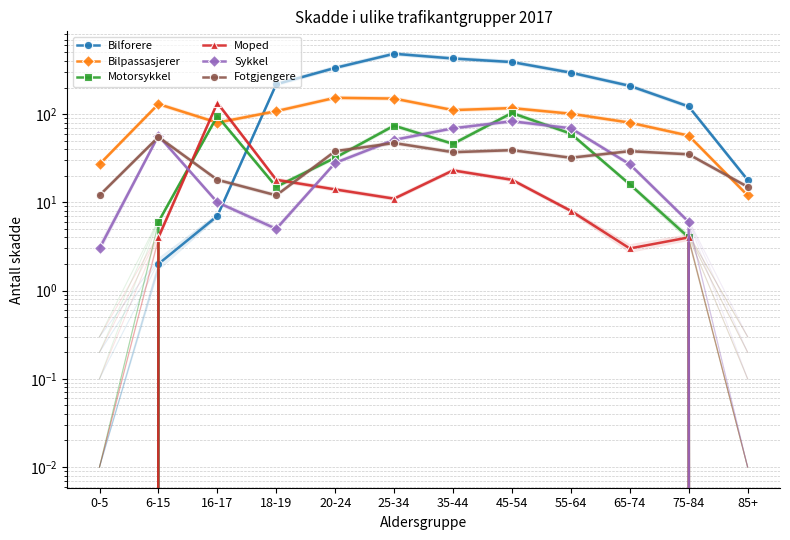

What value does the Sykkel series have at 18-19?

5